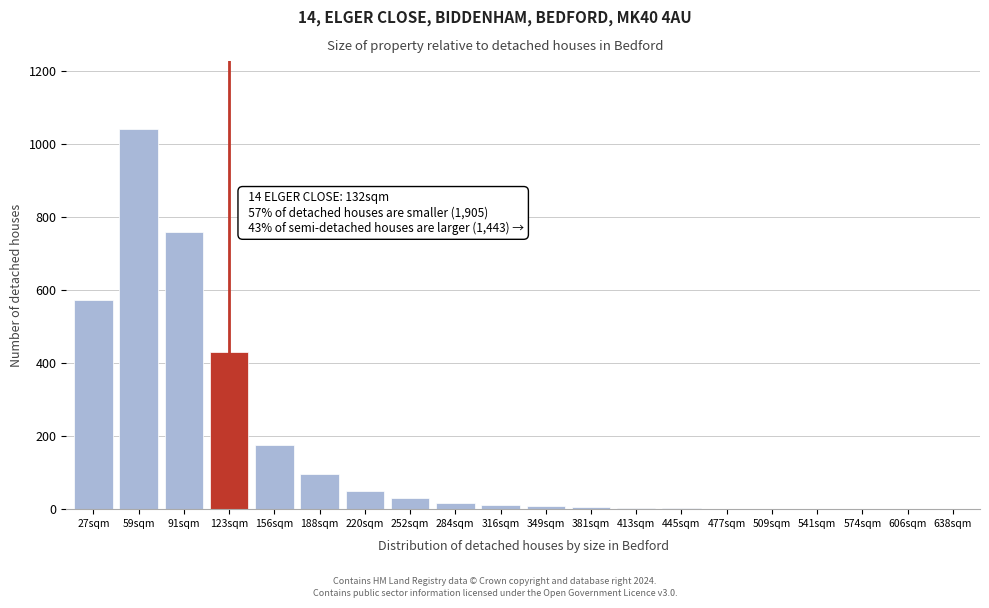

Is it true that the value at 606sqm is 0?

True